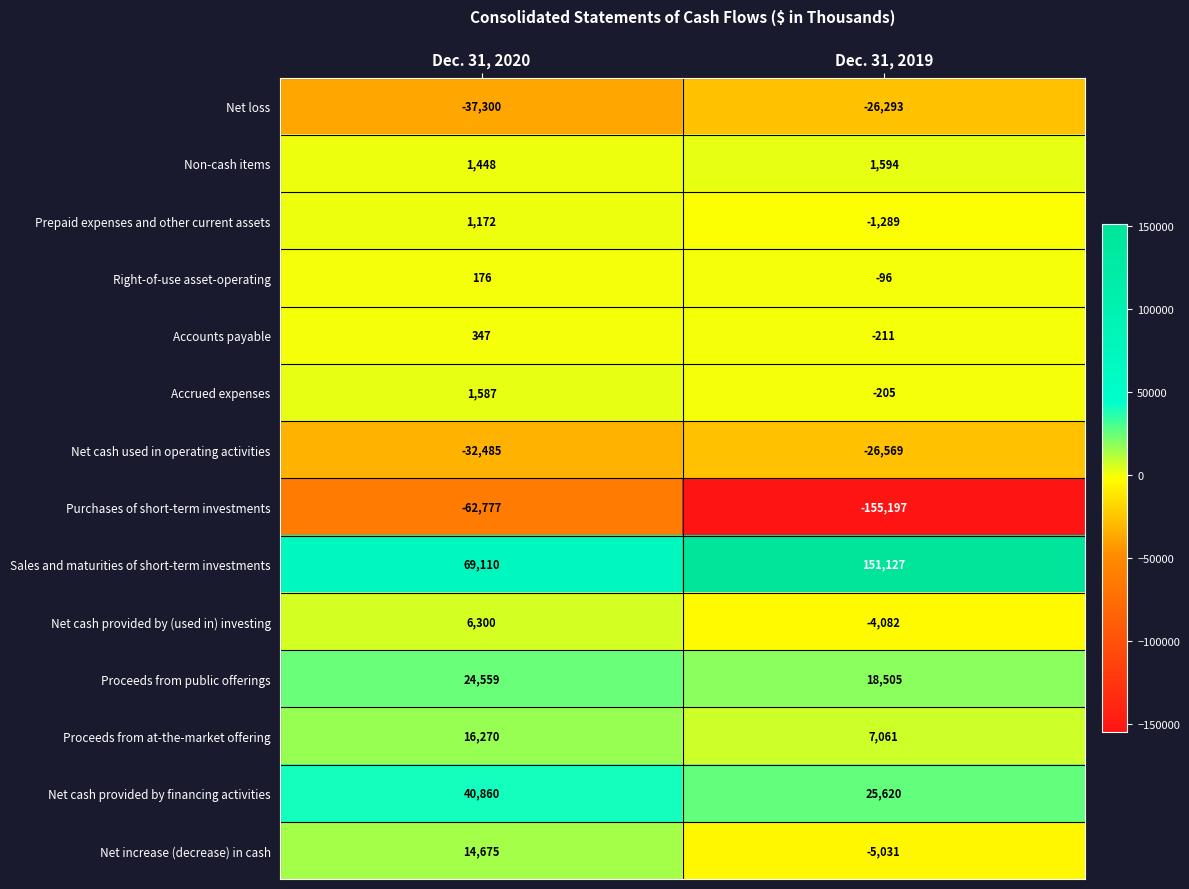

Which series has the largest total across all categories?

Sales and maturities of short-term investments